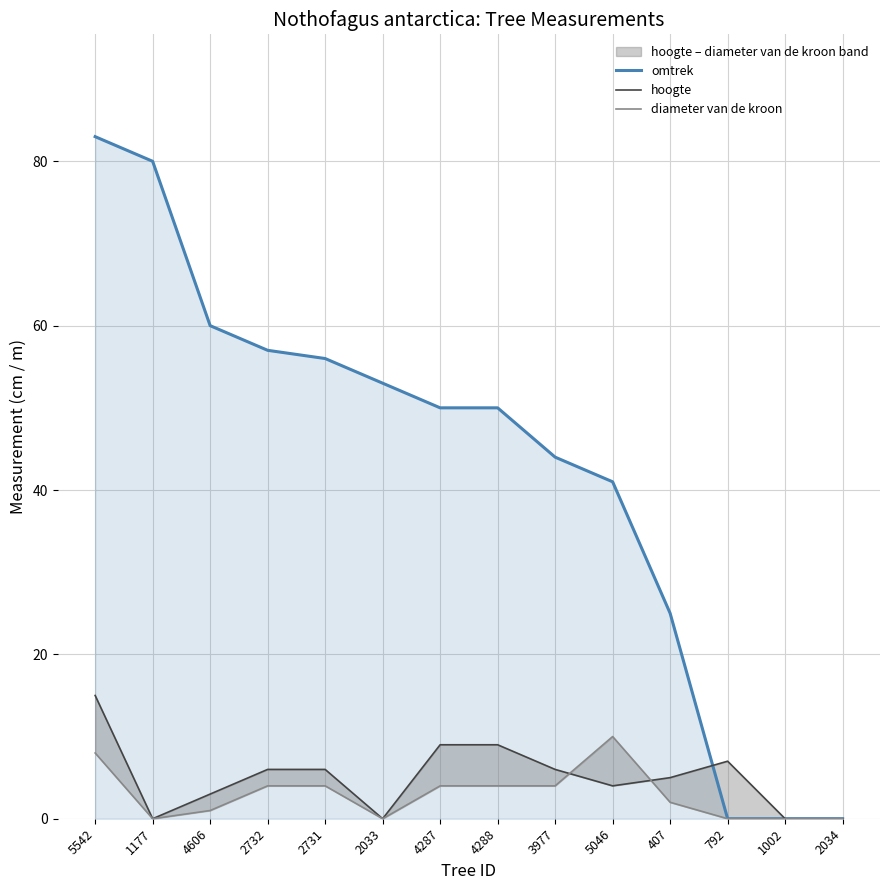

What is the label of the 2nd point from the left?

1177